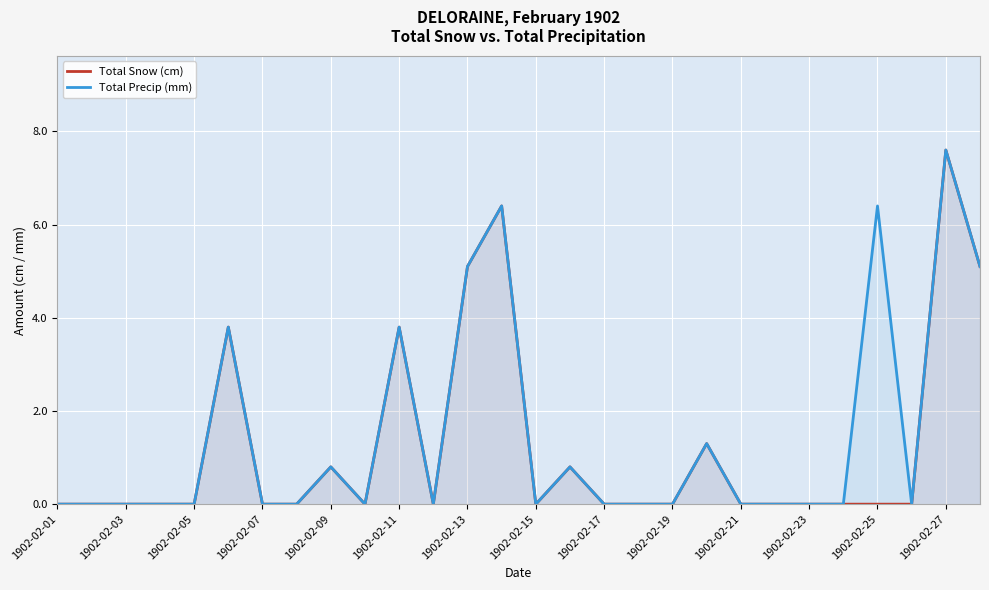

At which label is Total Precip (mm) closest to 3?

1902-02-11